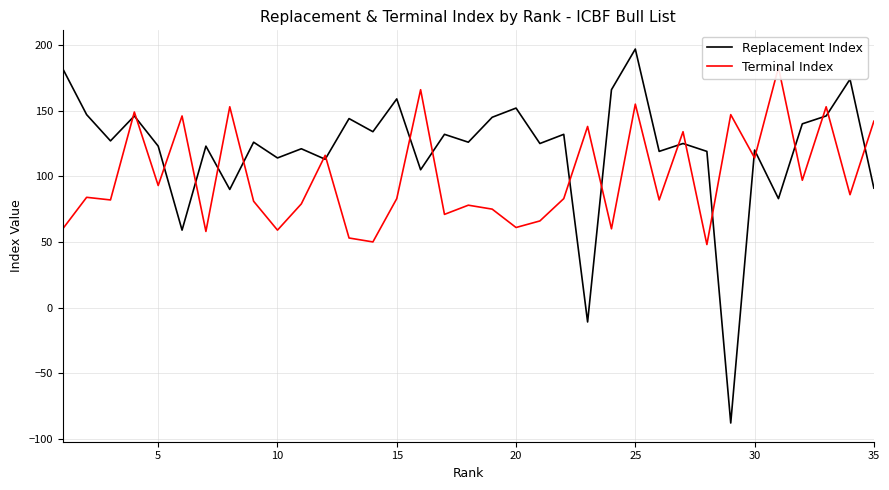

The value of Replacement Index at 20 is 152. True or false?

True